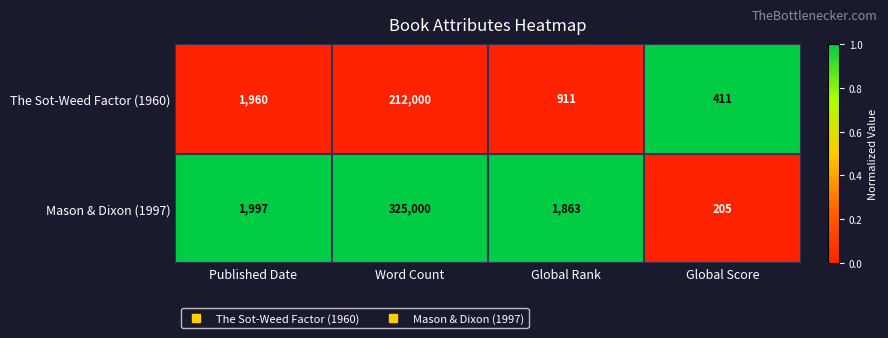

Count the number of categories in the chart.

4